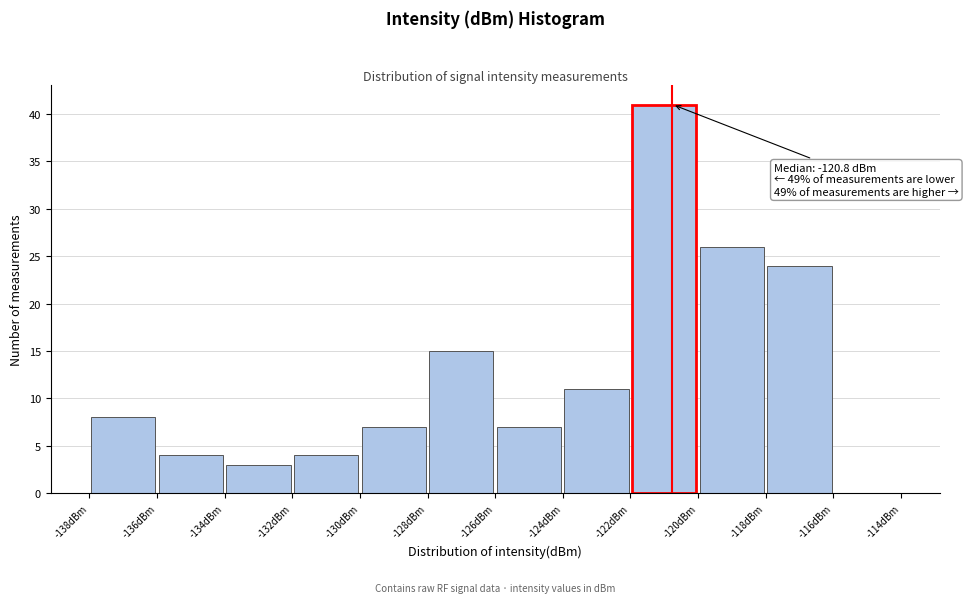

Which range on the x-axis has the tallest bar?

-122 to -120